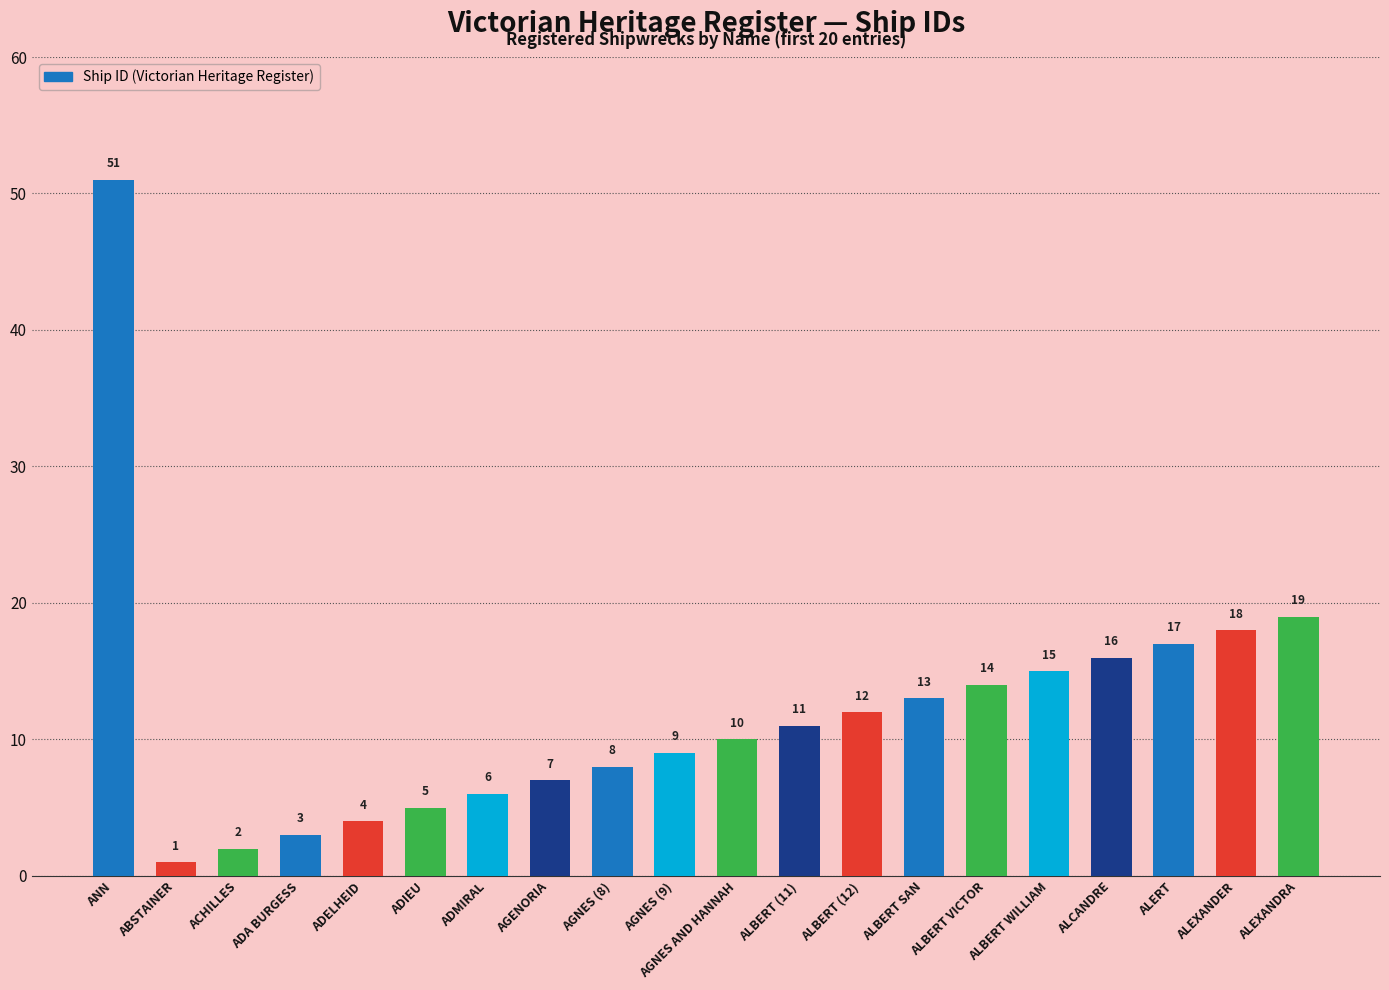

What is the difference between the maximum and minimum values?

50